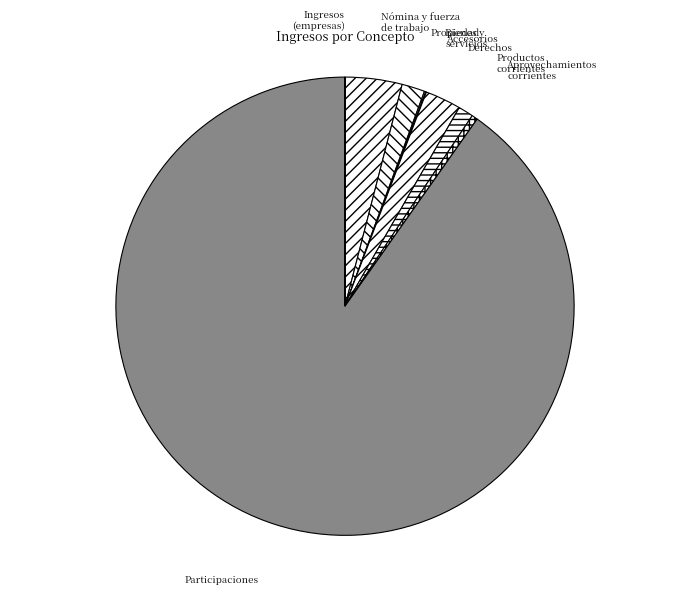

Does Participaciones account for over 50% of the chart?

Yes